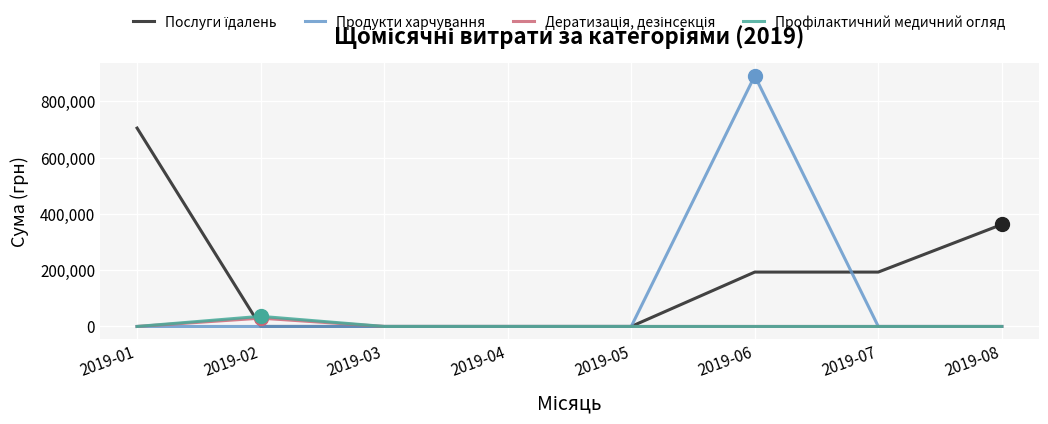

What is the maximum value shown in the chart?

890723.8